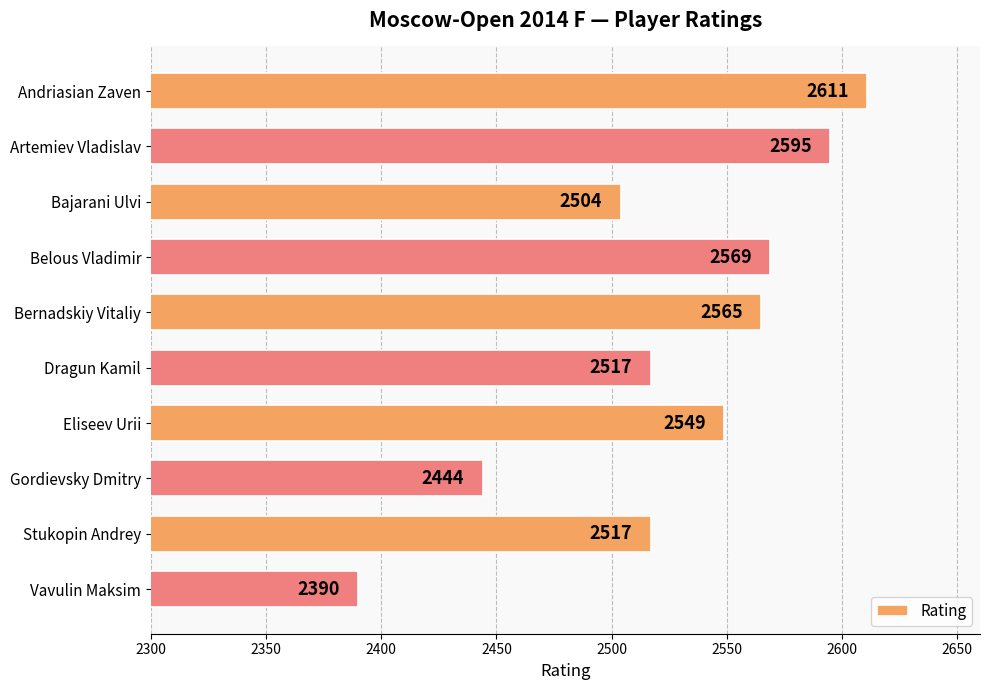

What is the difference between the values at Vavulin Maksim and Belous Vladimir?

179